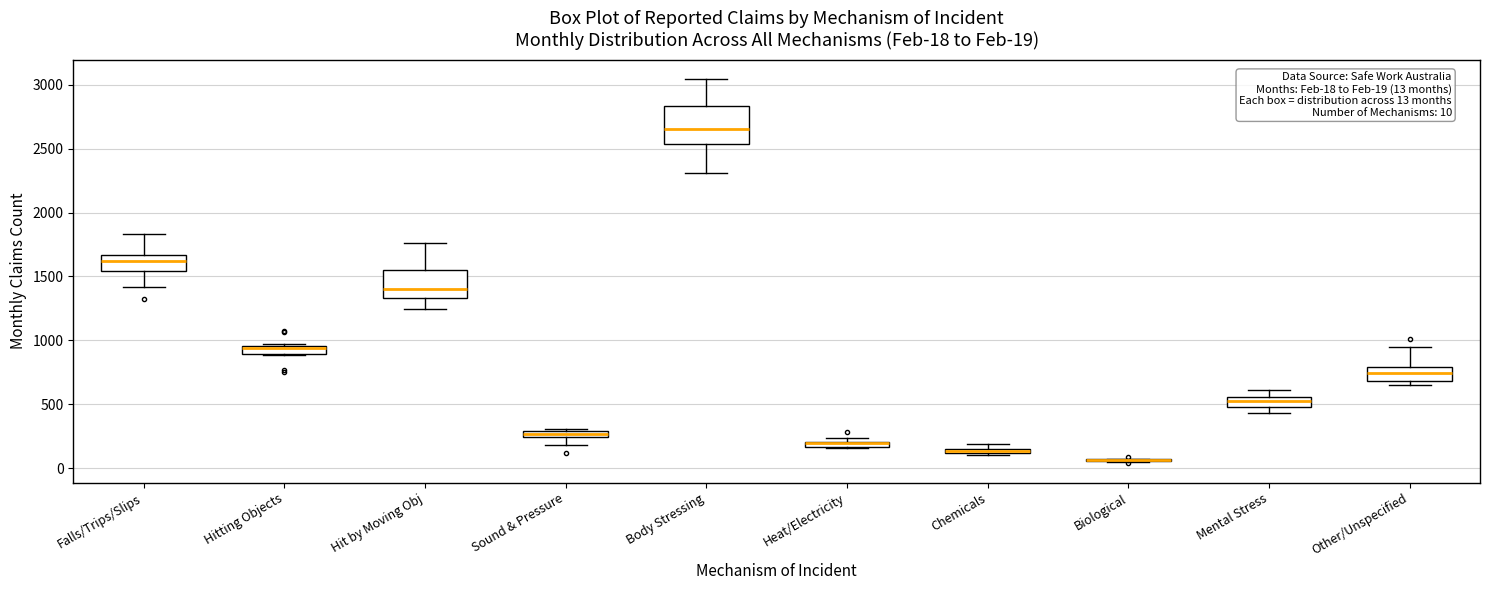

Comparing the boxes themselves (not the whiskers), which one is the tallest?

Body Stressing